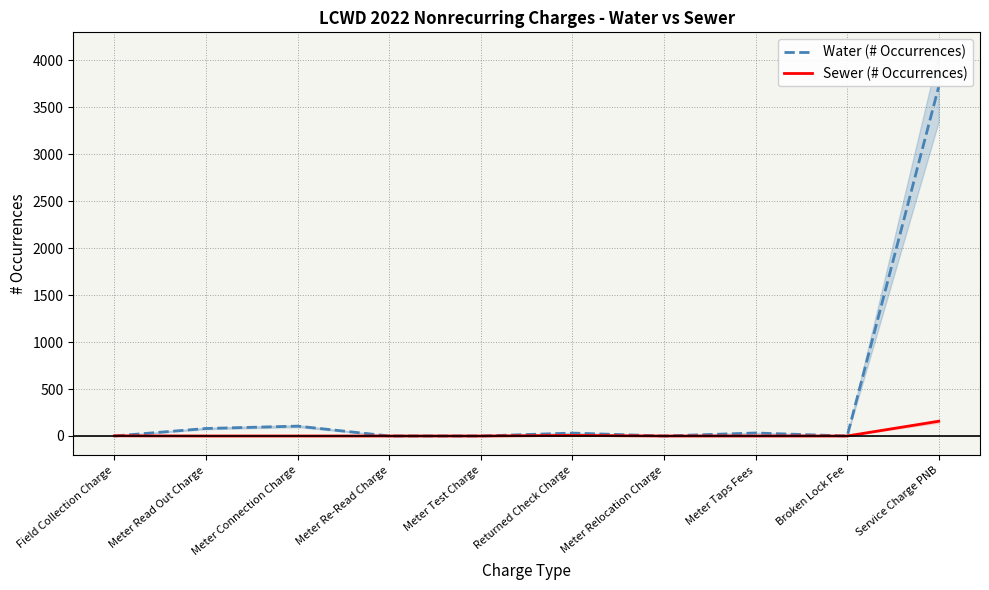

Rank the series at Meter Re-Read Charge from lowest to highest value.

Water (# Occurrences), Sewer (# Occurrences)